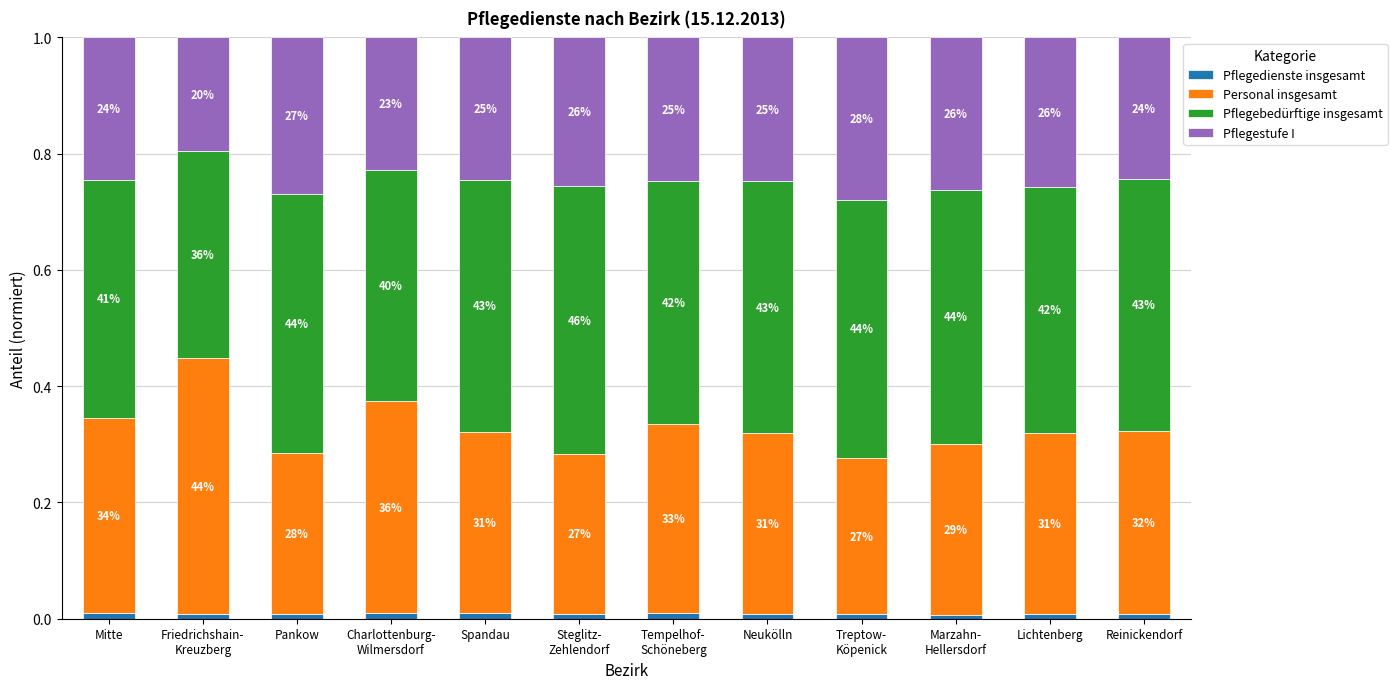

What are all the series names shown in the legend?

Pflegedienste insgesamt, Personal insgesamt, Pflegebedürftige insgesamt, Pflegestufe I